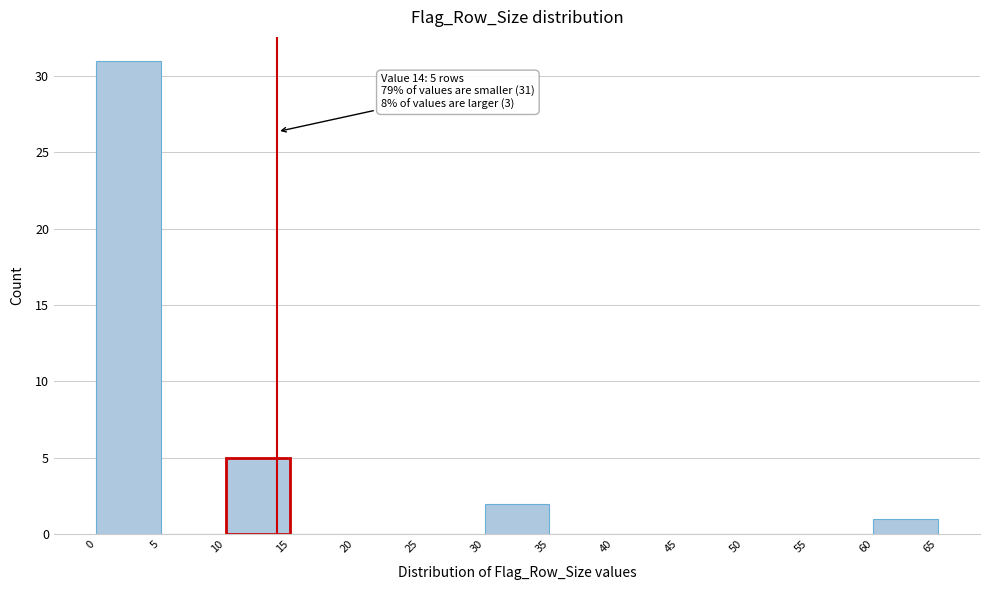

Over which range of the x-axis is the bar tallest?

0 to 5